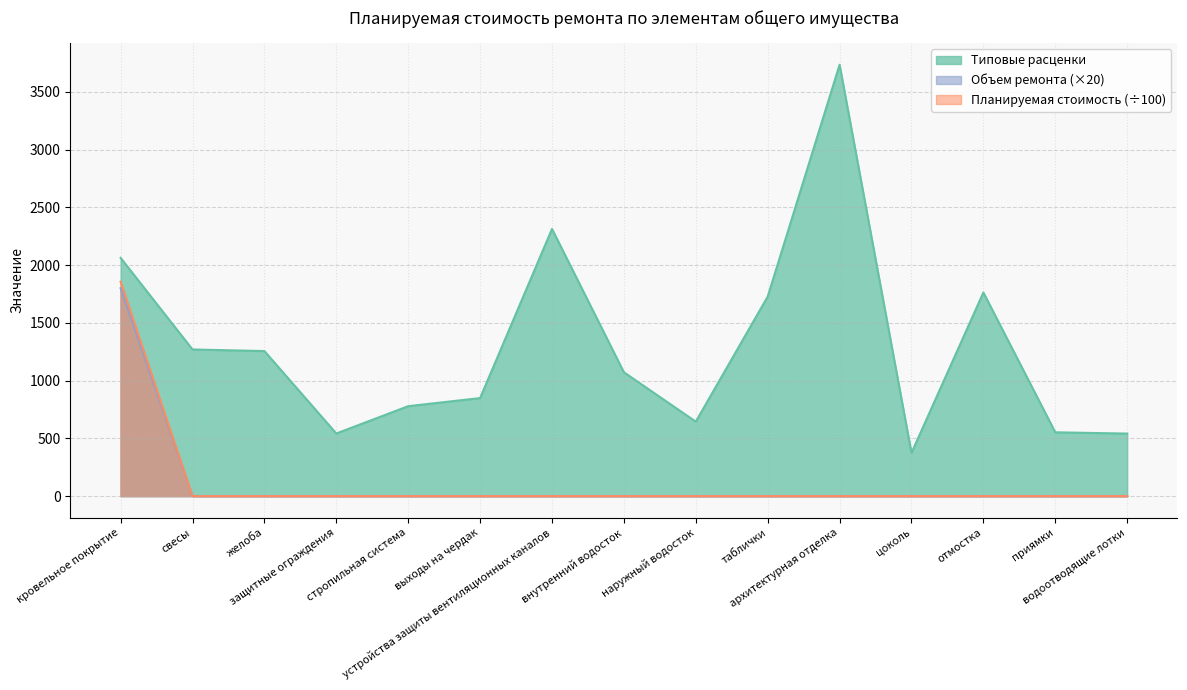

Which series has the widest spread of values?

Типовые расценки